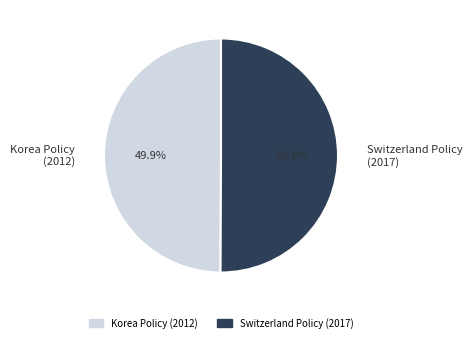

Approximately how many times larger is the value at Switzerland Policy (2017) compared to Korea Policy (2012)?

1.0